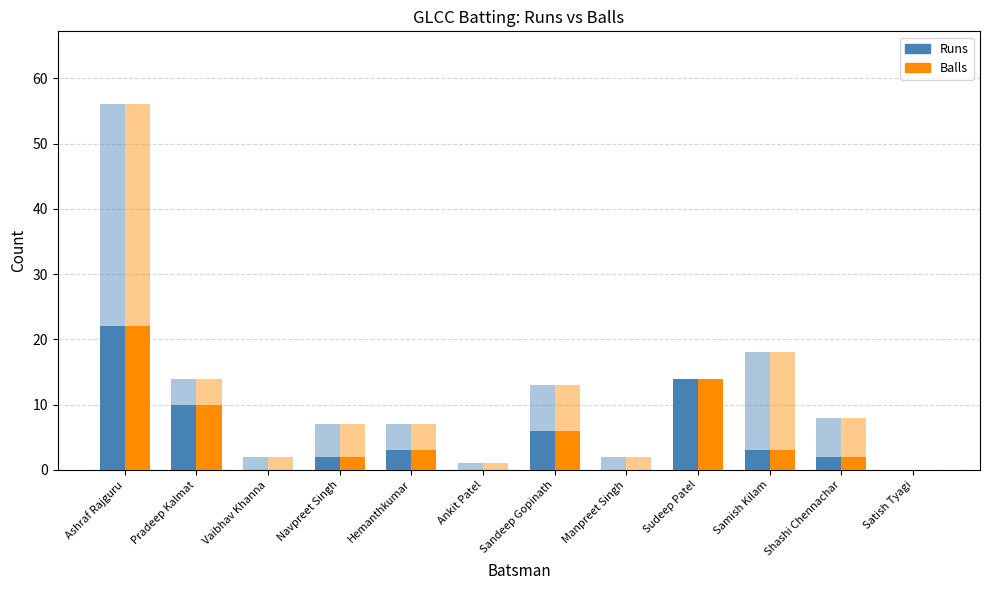

Is it true that Balls (runs portion) equals 14 at Vaibhav Khanna?

False